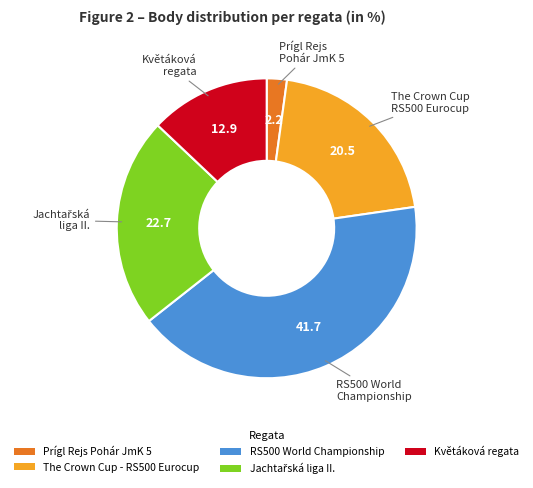

How many segments does this pie chart have?

5